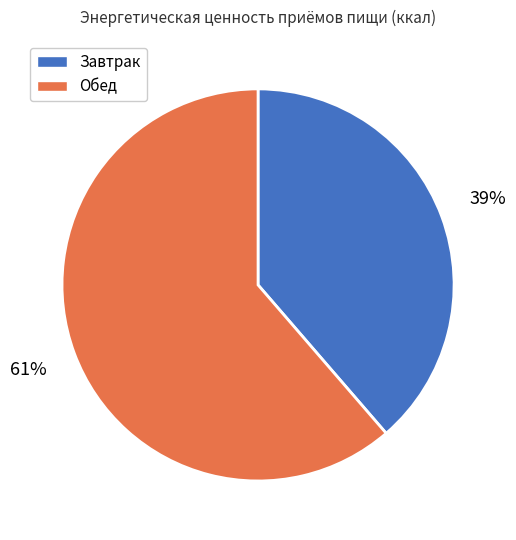

Which slice represents more than half of the pie?

Обед